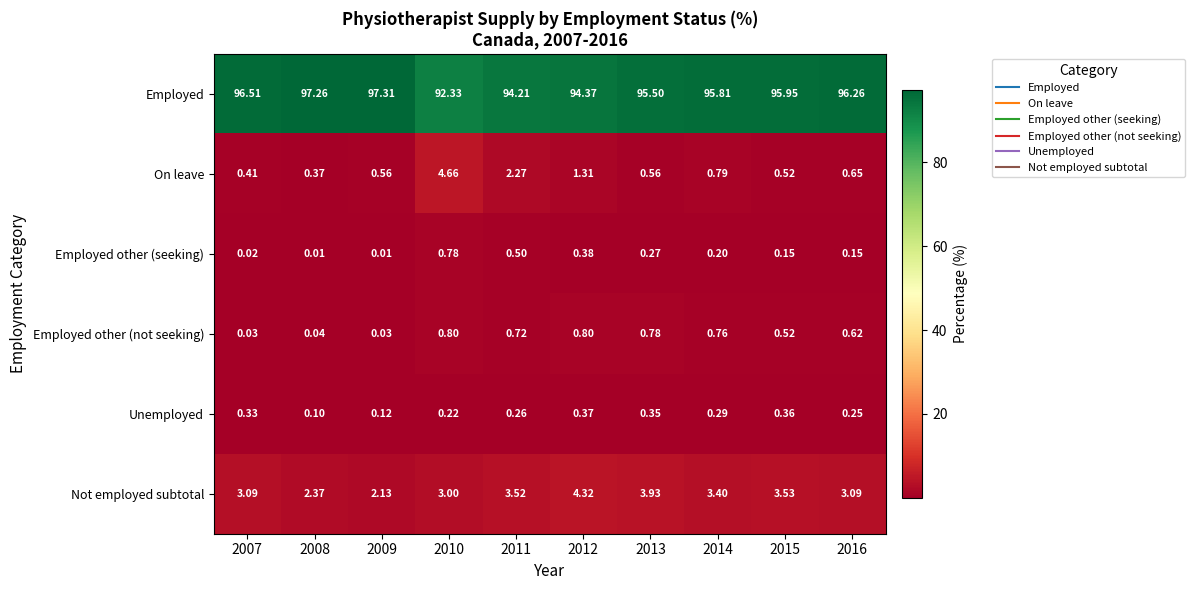

Rank the series by their maximum value, from highest to lowest.

Employed, On leave, Not employed subtotal, Employed other (not seeking), Employed other (seeking), Unemployed